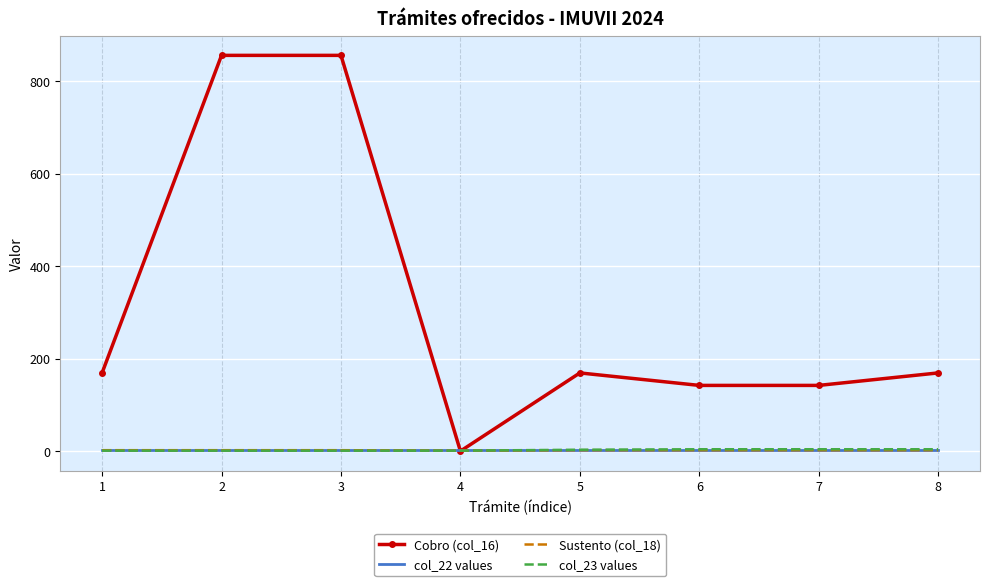

True or false: Cobro (col_16) has a value of 169.2 at 8.

True